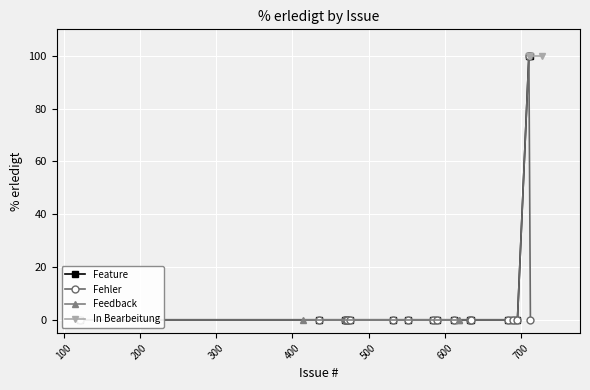

At which label is Feature closest to 50?

121